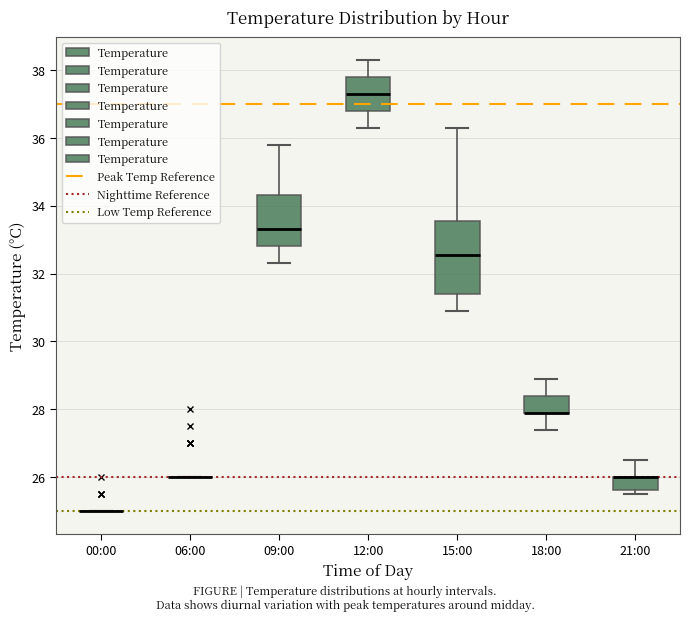

Reading left to right, transcribe this box plot: for each box, give where its median line is, the range the box spans, and where its two whiskers end, as read against the y-axis. The values are not printed on the chart, so give them approximately, as read against the axis.

00:00: box collapsed to a line at 25.0, whiskers 25.0 to 25.0
06:00: box collapsed to a line at 26.0, whiskers 26.0 to 26.0
09:00: median 33.4, box 32.8 to 34.4, whiskers 32.4 to 35.8
12:00: median 37.4, box 36.8 to 37.8, whiskers 36.4 to 38.4
15:00: median 32.6, box 31.4 to 33.6, whiskers 31.0 to 36.4
18:00: median 28.0 (drawn on the box's lower edge), box 28.0 to 28.4, whiskers 27.4 to 29.0
21:00: median 26.0 (drawn on the box's upper edge), box 25.6 to 26.0, whiskers 25.6 (just below the box's lower edge) to 26.6